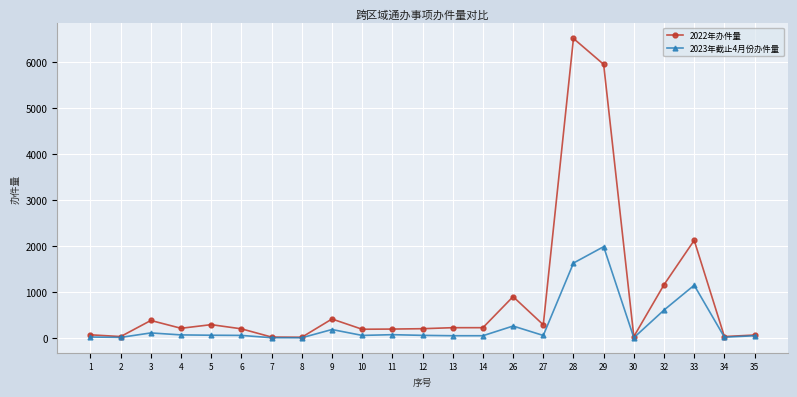

Which series has the largest range (max minus min)?

2022年办件量